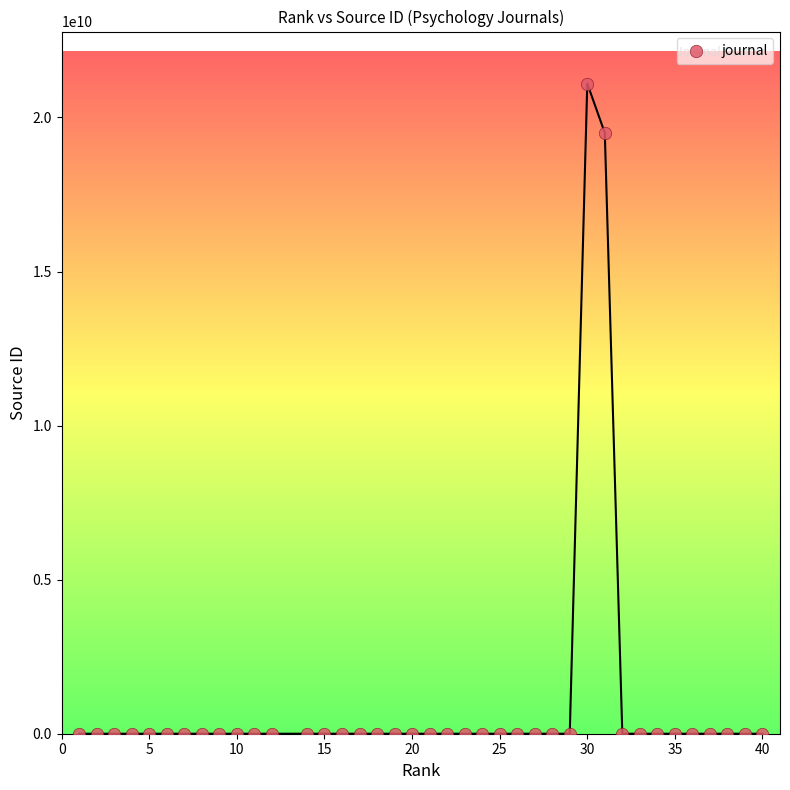

What is the range of X values (max minus min)?

39